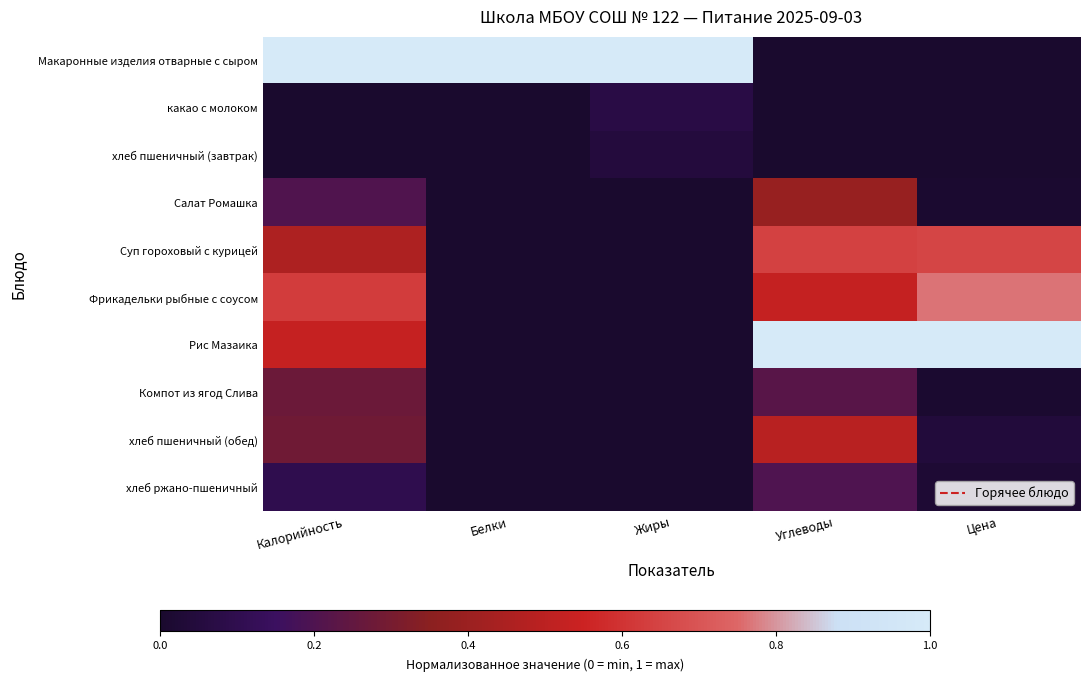

Reading left to right, extract all data points from this chart.

Макаронные изделия отварные с сыром: Калорийность=1.0	Белки=1.0	Жиры=1.0	Углеводы=0.0	Цена=0.0
какао с молоком: Калорийность=0.0	Белки=0.0	Жиры=0.1	Углеводы=0.0	Цена=0.0
хлеб пшеничный (завтрак): Калорийность=0.0	Белки=0.0	Жиры=0.1	Углеводы=0.0	Цена=0.0
Салат Ромашка: Калорийность=0.2	Белки=0.0	Жиры=0.0	Углеводы=0.4	Цена=0.0
Суп гороховый с курицей: Калорийность=0.5	Белки=0.0	Жиры=0.0	Углеводы=0.6	Цена=0.7
Фрикадельки рыбные с соусом: Калорийность=0.6	Белки=0.0	Жиры=0.0	Углеводы=0.5	Цена=0.8
Рис Мазаика: Калорийность=0.5	Белки=0.0	Жиры=0.0	Углеводы=1.0	Цена=1.0
Компот из ягод Слива: Калорийность=0.3	Белки=0.0	Жиры=0.0	Углеводы=0.2	Цена=0.0
хлеб пшеничный (обед): Калорийность=0.3	Белки=0.0	Жиры=0.0	Углеводы=0.5	Цена=0.0
хлеб ржано-пшеничный: Калорийность=0.1	Белки=0.0	Жиры=0.0	Углеводы=0.2	Цена=0.0